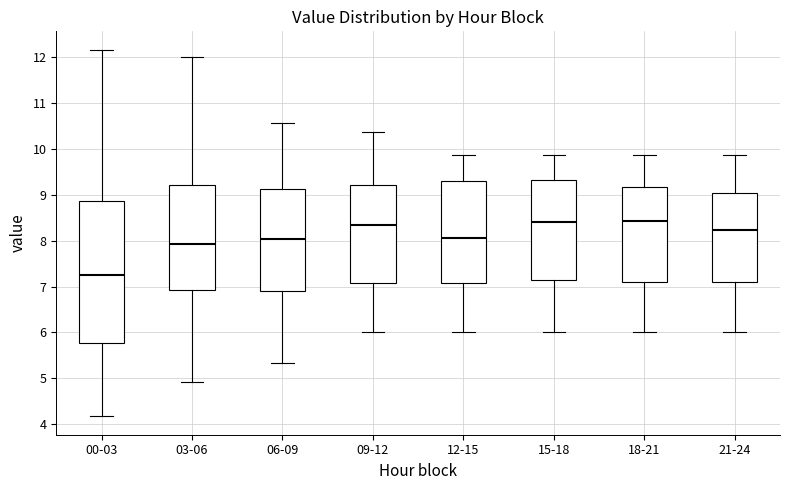

Reading left to right, transcribe this box plot: for each box, give where its median line is, the range the box spans, and where its two whiskers end, as read against the y-axis. The values are not printed on the chart, so give them approximately, as read against the axis.

00-03: median 7.3, box 5.8 to 8.9, whiskers 4.2 to 12.2
03-06: median 7.9, box 6.9 to 9.2, whiskers 4.9 to 12.0
06-09: median 8.1, box 6.9 to 9.1, whiskers 5.3 to 10.6
09-12: median 8.3, box 7.1 to 9.2, whiskers 6.0 to 10.4
12-15: median 8.1, box 7.1 to 9.3, whiskers 6.0 to 9.9
15-18: median 8.4, box 7.1 to 9.3, whiskers 6.0 to 9.9
18-21: median 8.4, box 7.1 to 9.2, whiskers 6.0 to 9.9
21-24: median 8.2, box 7.1 to 9.1, whiskers 6.0 to 9.9